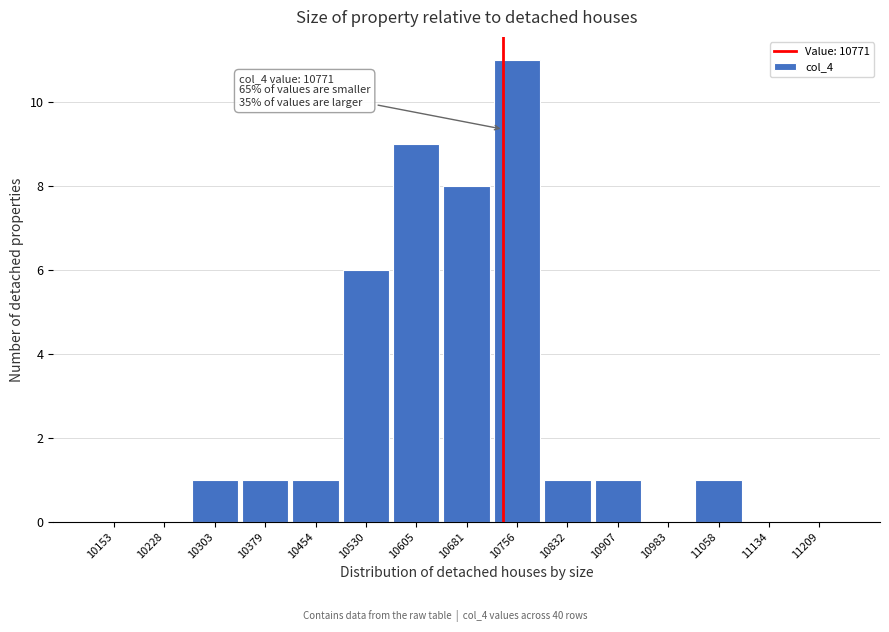

Reading left to right, transcribe all the data shown in this chart.

10153=0	10228=0	10303=1	10379=1	10454=1	10530=6	10605=9	10681=8	10756=11	10832=1	10907=1	10983=0	11058=1	11134=0	11209=0